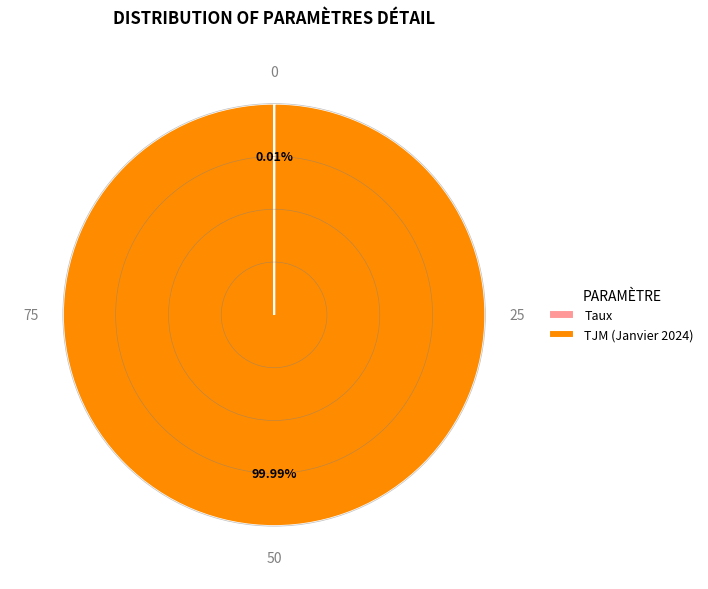

Which category has the biggest portion of the pie?

TJM (Janvier 2024)